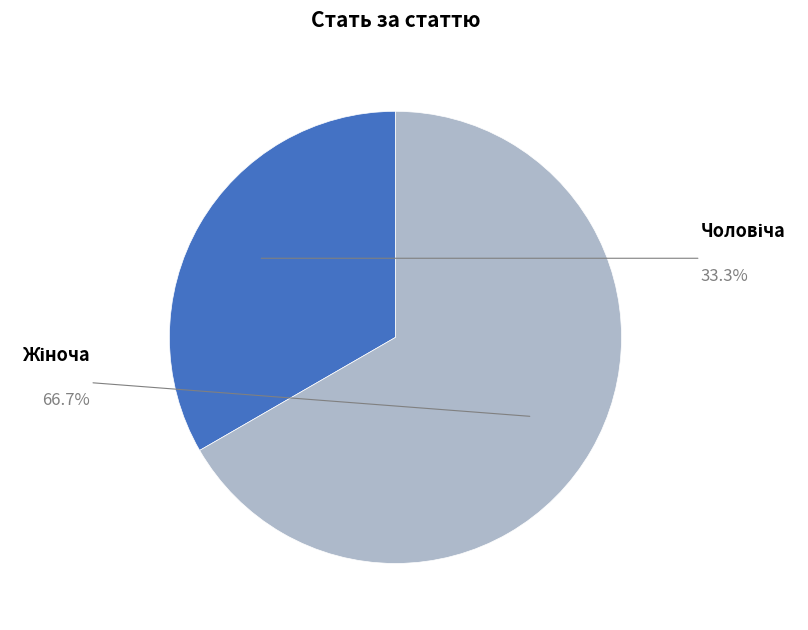

Which slice is the largest?

Жіноча